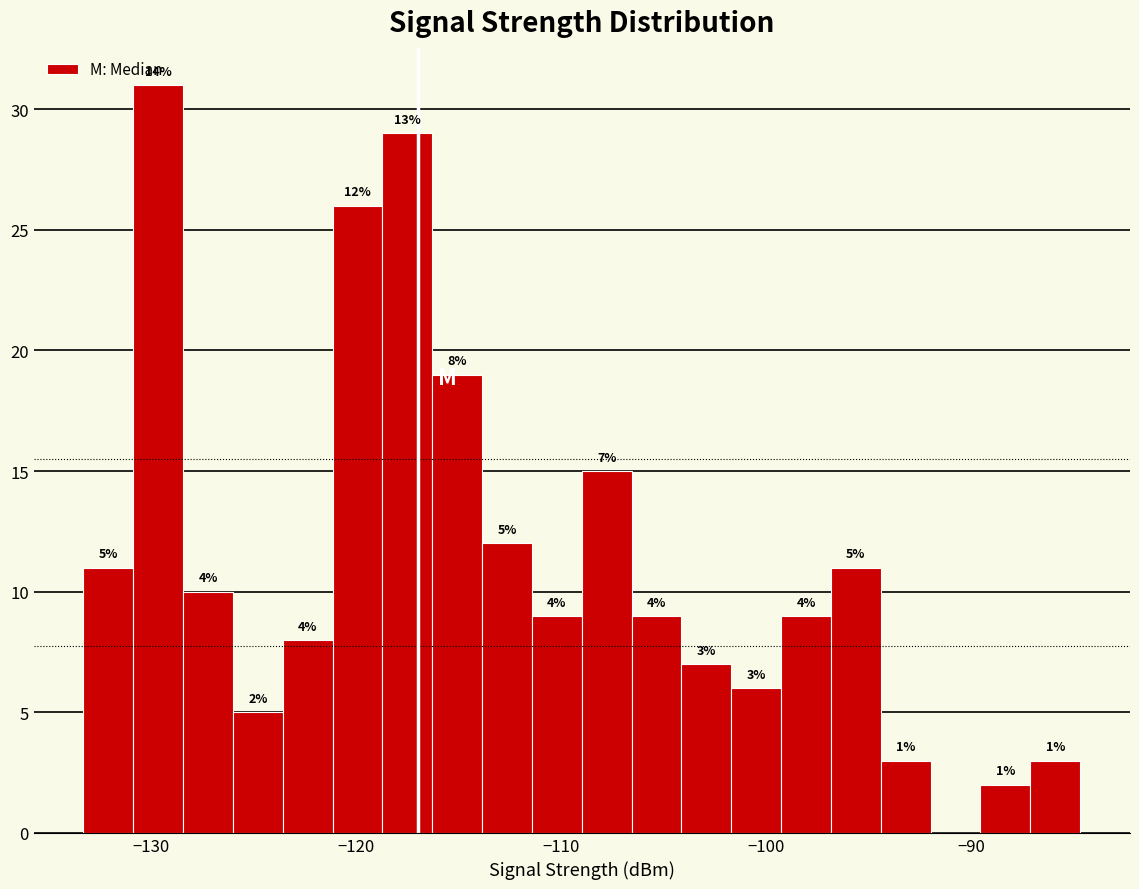

Read against the x-axis, roughly where is the centre of the tallest bar?

-130